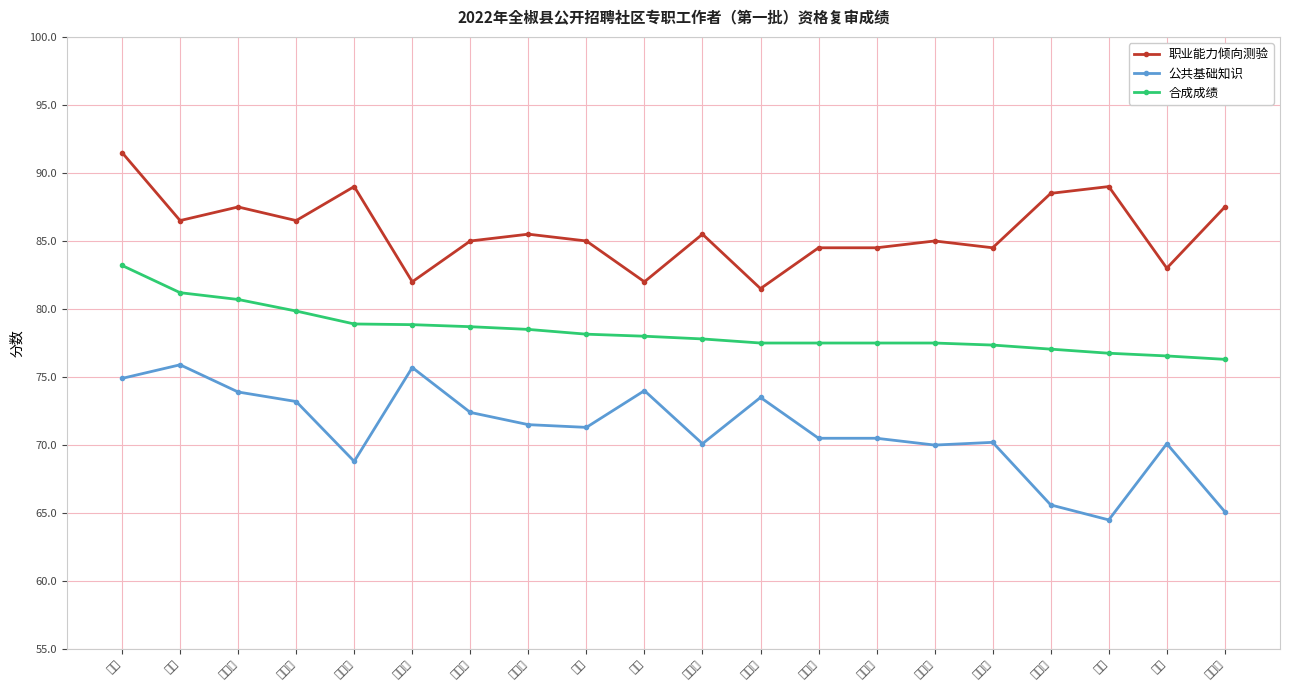

What is the label of the 20th point from the left?

郭宏坤